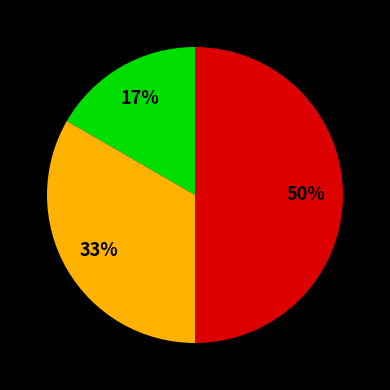

To the nearest percent, what is the average slice percentage?

33%